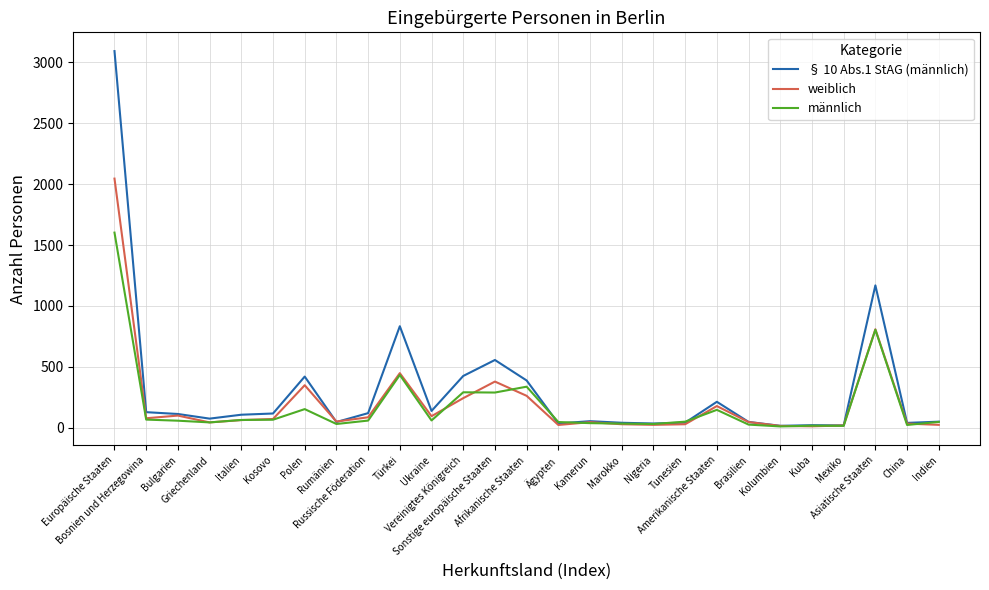

True or false: weiblich and männlich cross at least once.

True